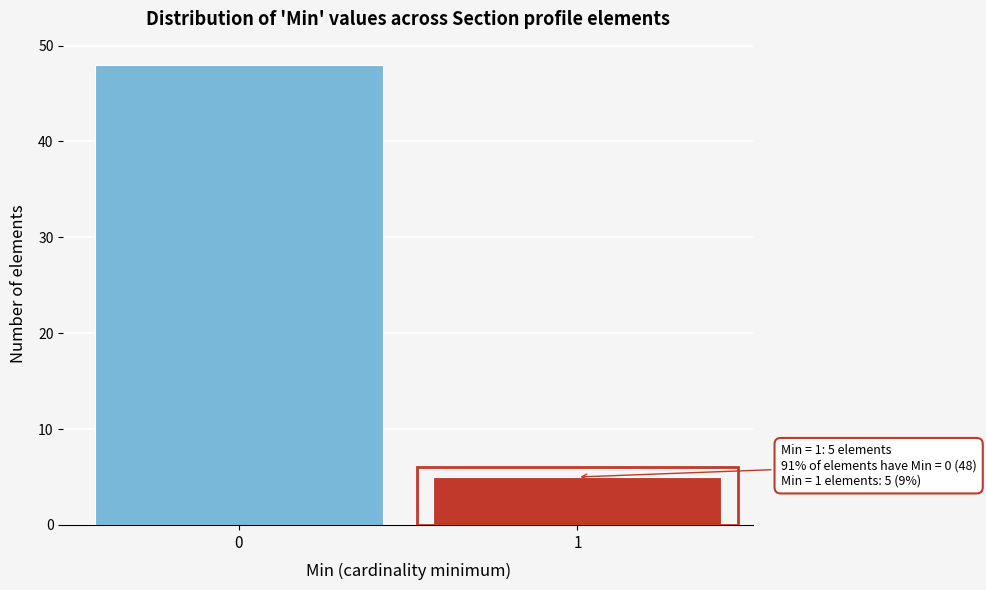

Reading right to left, extract all data points from this chart.

5	48